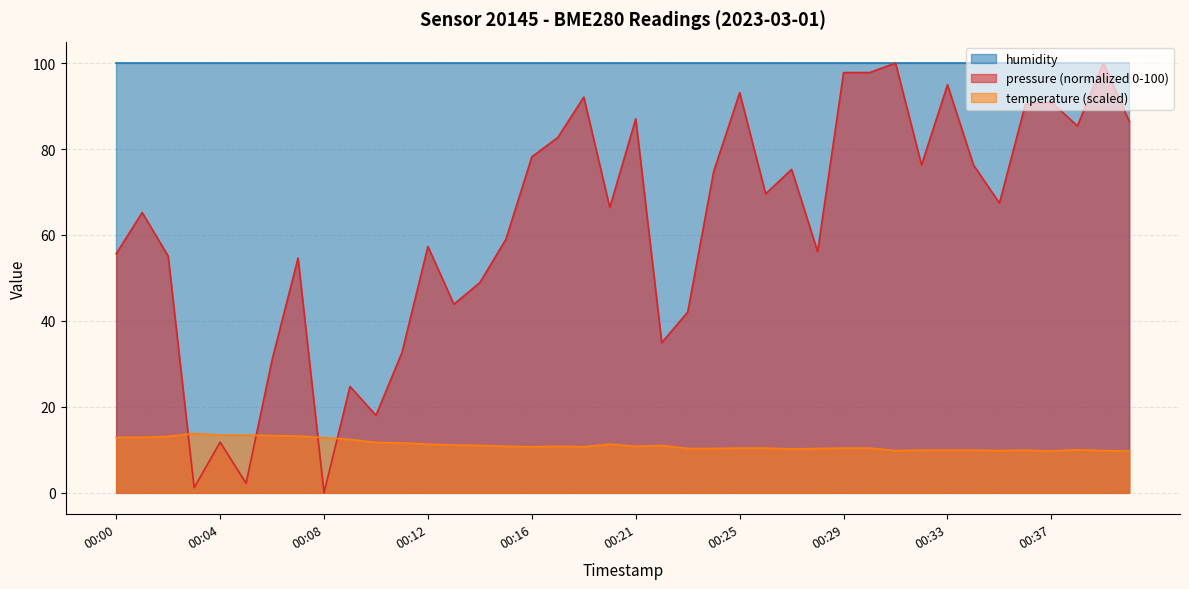

After their last crossing, which series has the higher values: temperature or pressure?

pressure